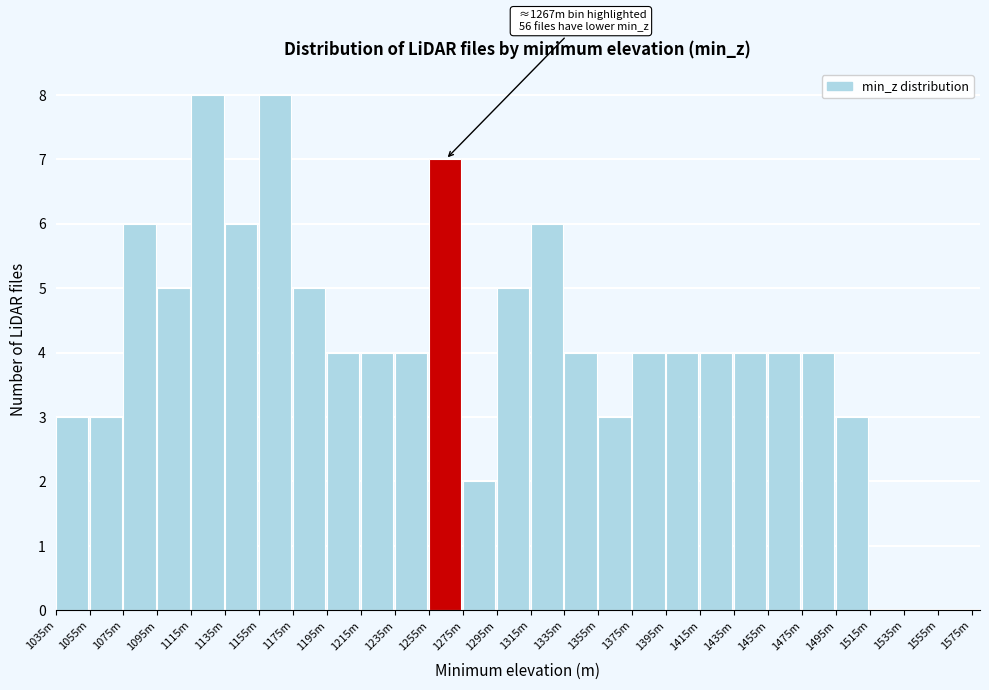

Reading left to right, what are all the values shown in this chart?

1035m=3	1055m=3	1075m=6	1095m=5	1115m=8	1135m=6	1155m=8	1175m=5	1195m=4	1215m=4	1235m=4	1255m=7	1275m=2	1295m=5	1315m=6	1335m=4	1355m=3	1375m=4	1395m=4	1415m=4	1435m=4	1455m=4	1475m=4	1495m=3	1515m=0	1535m=0	1555m=0